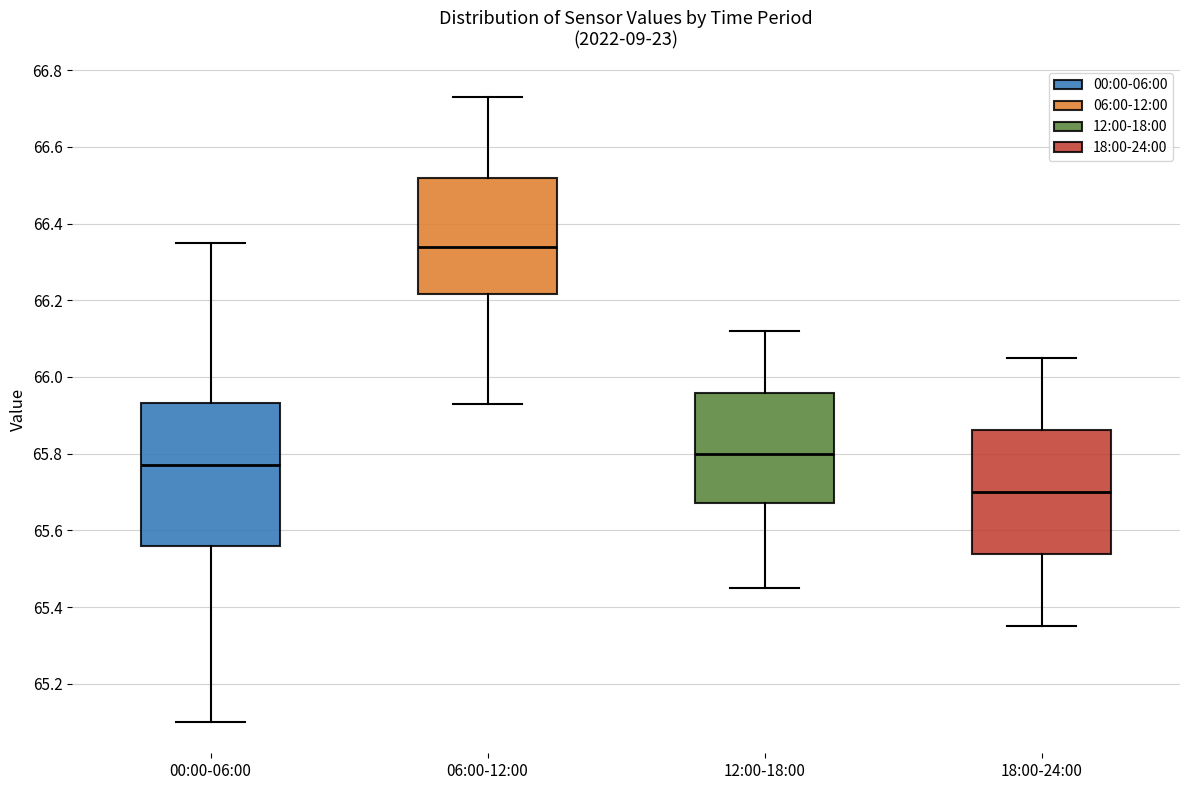

Comparing the boxes themselves (not the whiskers), which one is the tallest?

00:00-06:00